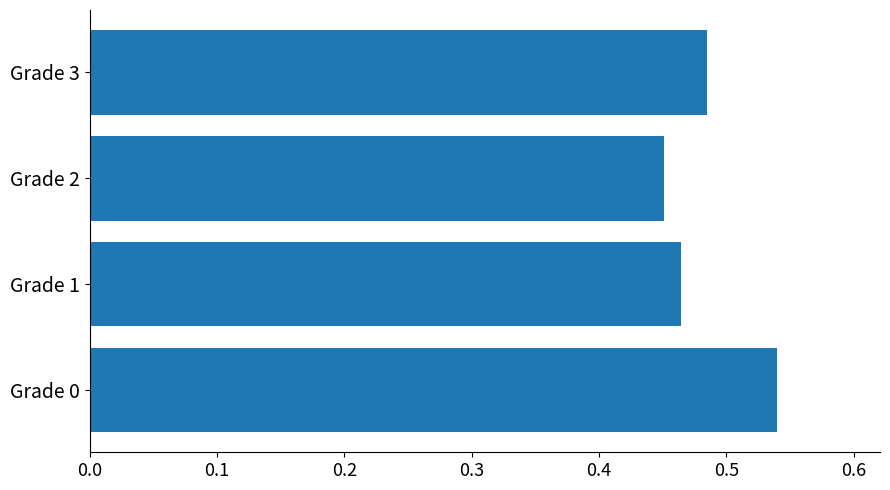

Which label corresponds to the largest value in the chart?

Grade 0